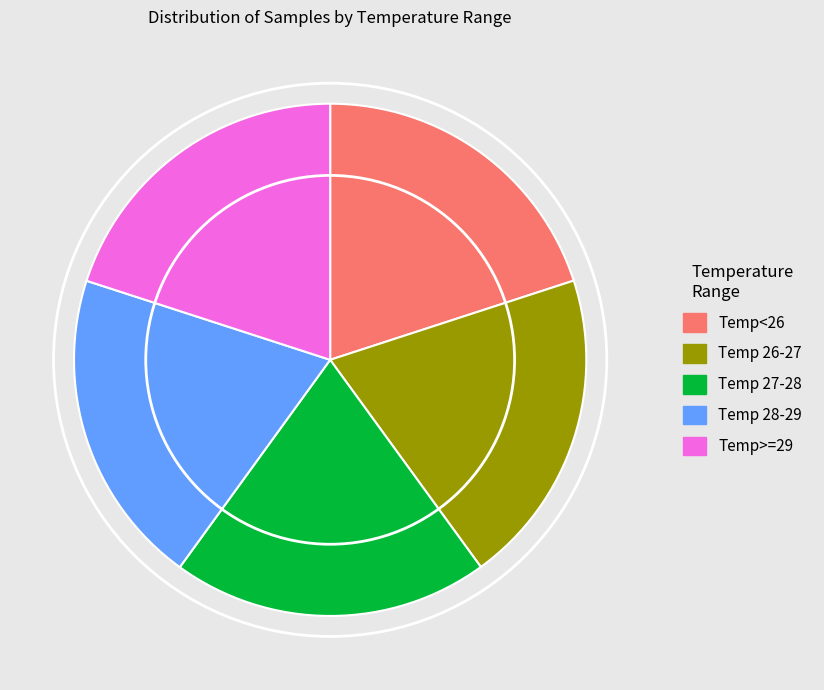

Is the sum of Temp>=29 and Temp 26-27 greater than half?

No